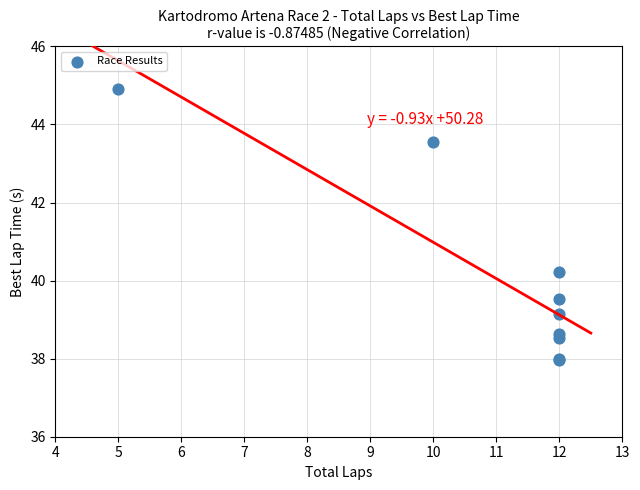

What Y value in the scatter plot is closest to 41?

40.2